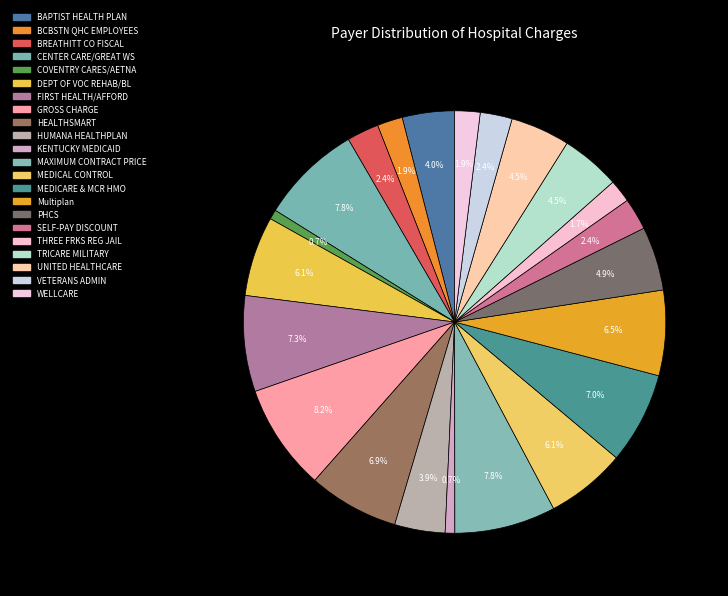

What percentage is the MEDICARE & MCR HMO slice, to the nearest percent?

7%